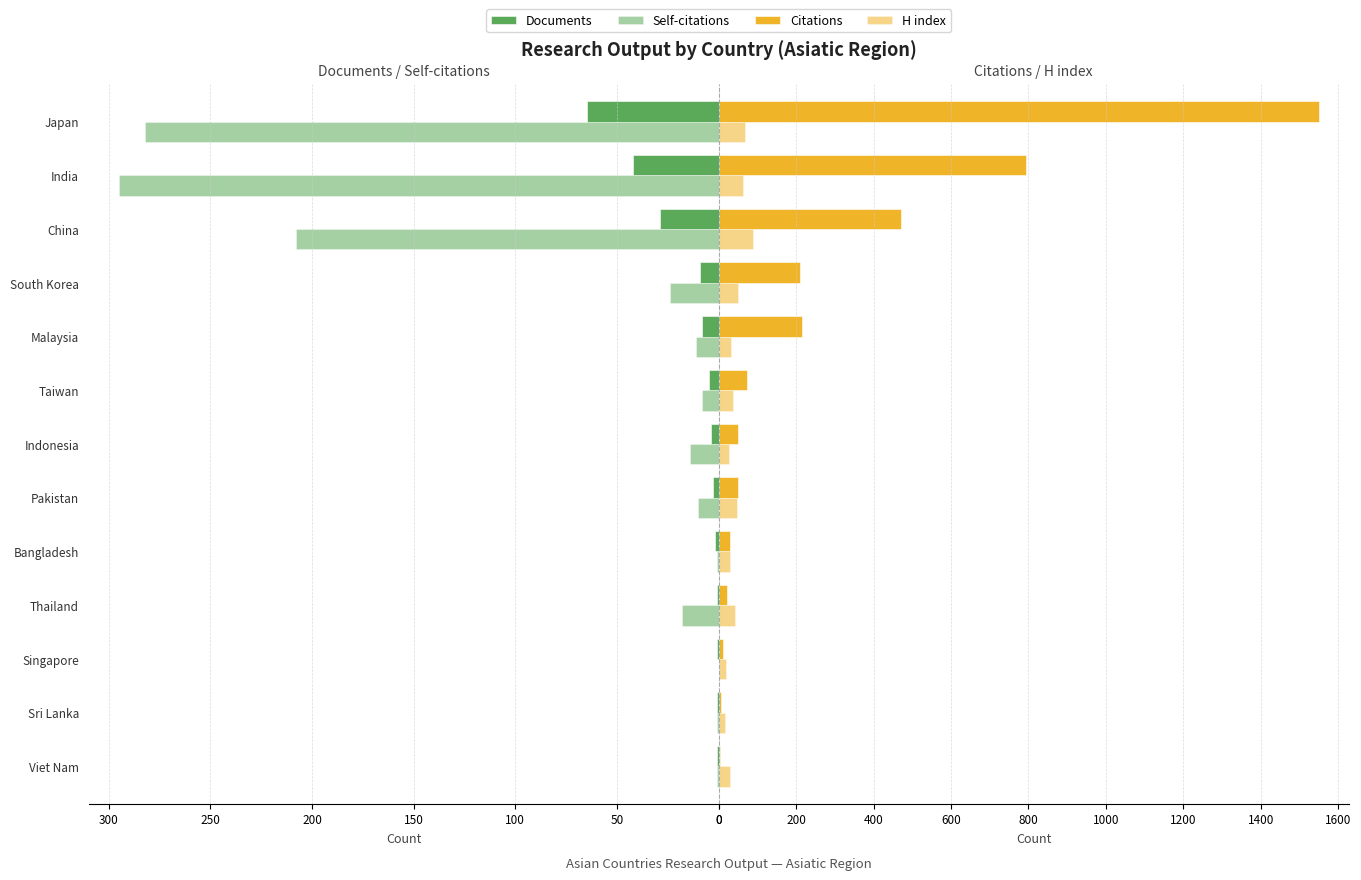

What is the difference between the Citations values at Indonesia and Thailand?

28